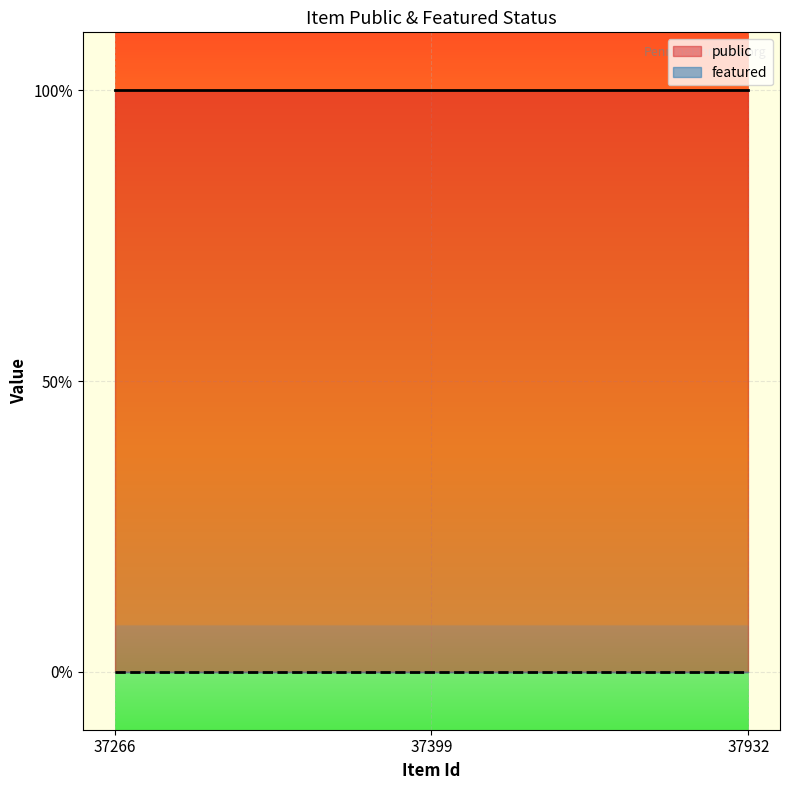

List the series in order of their peak value, highest first.

public, featured